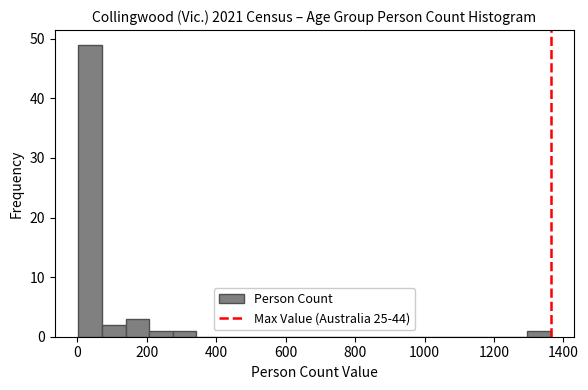

Read against the x-axis, roughly where is the centre of the tallest bar?

40